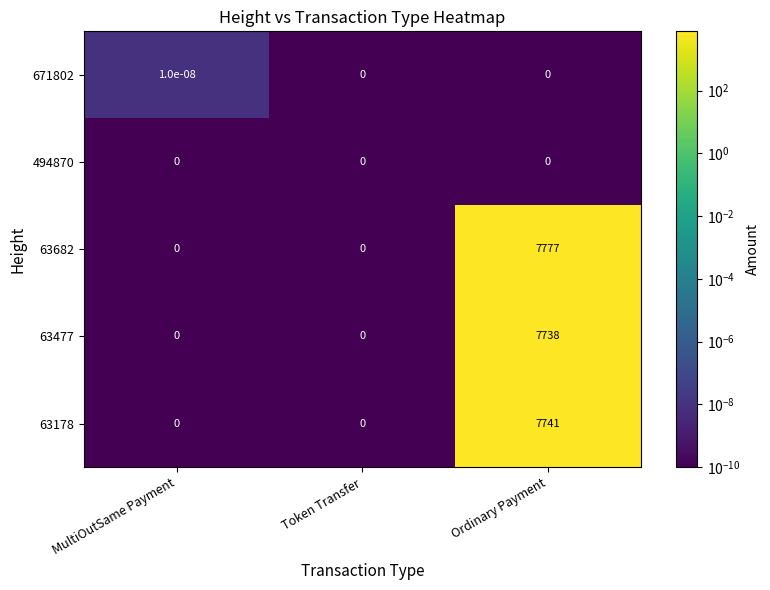

The 63477 series shows 7738.0 at Ordinary Payment. True or false?

True